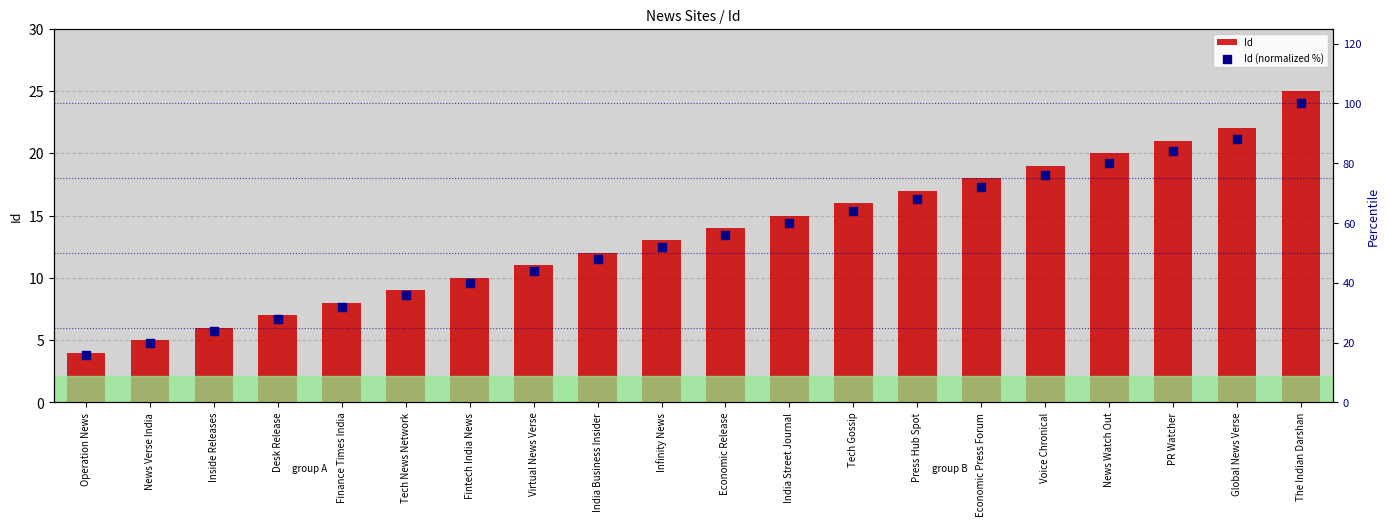

Which series reaches the maximum Y coordinate?

Id (normalized %)